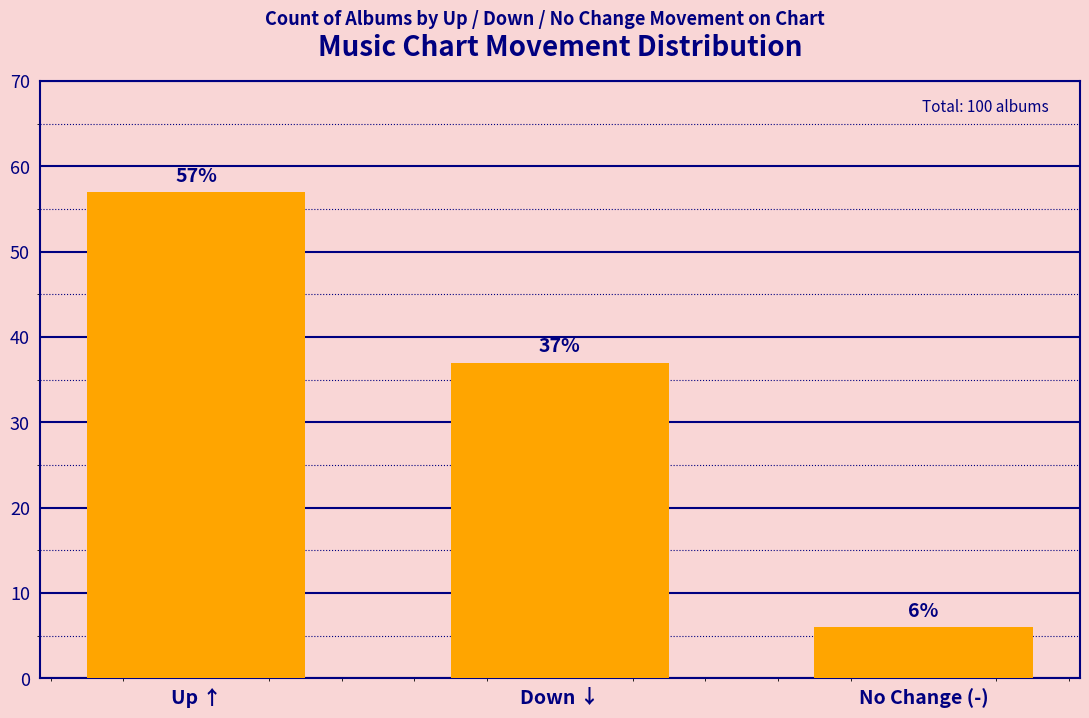

How many bars are there in total?

3